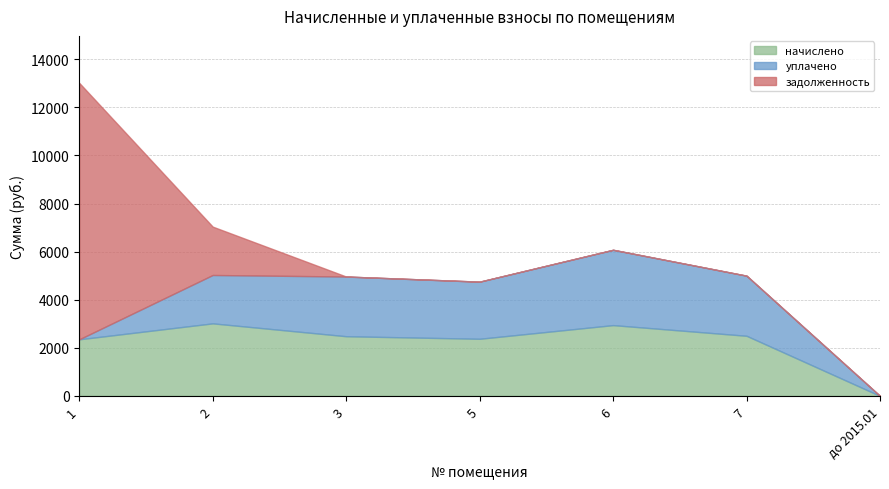

Is the value of задолженность at до 2015.01 greater than the value of уплачено at 5?

No